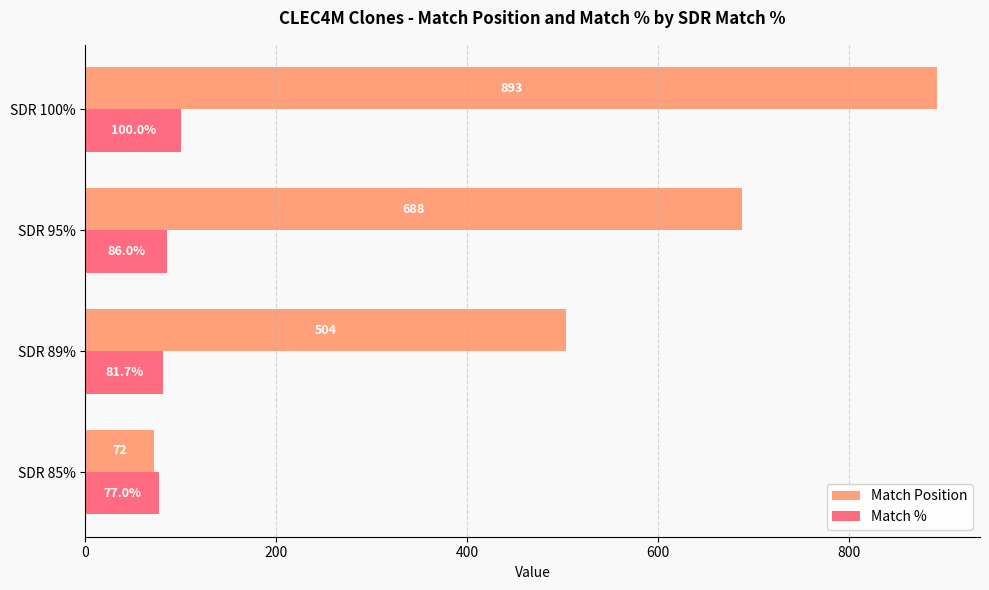

How many series are shown in this chart?

2